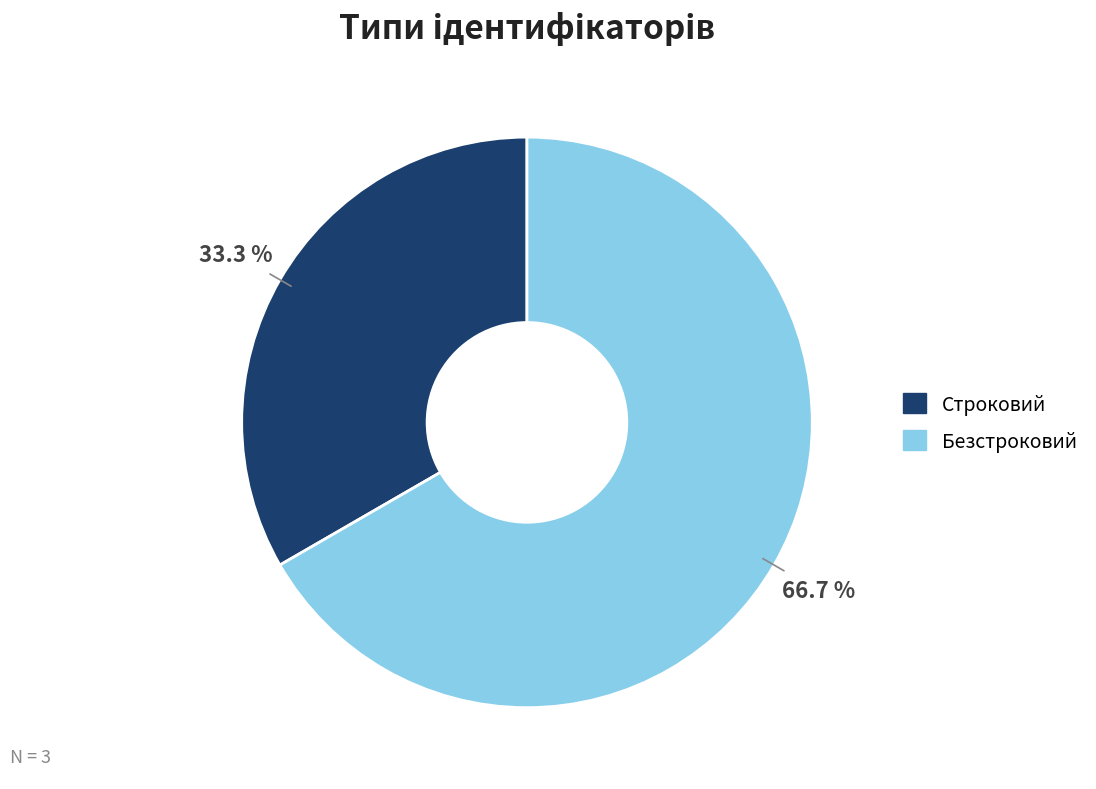

What is the total percentage of Строковий and Безстроковий?

100.0%